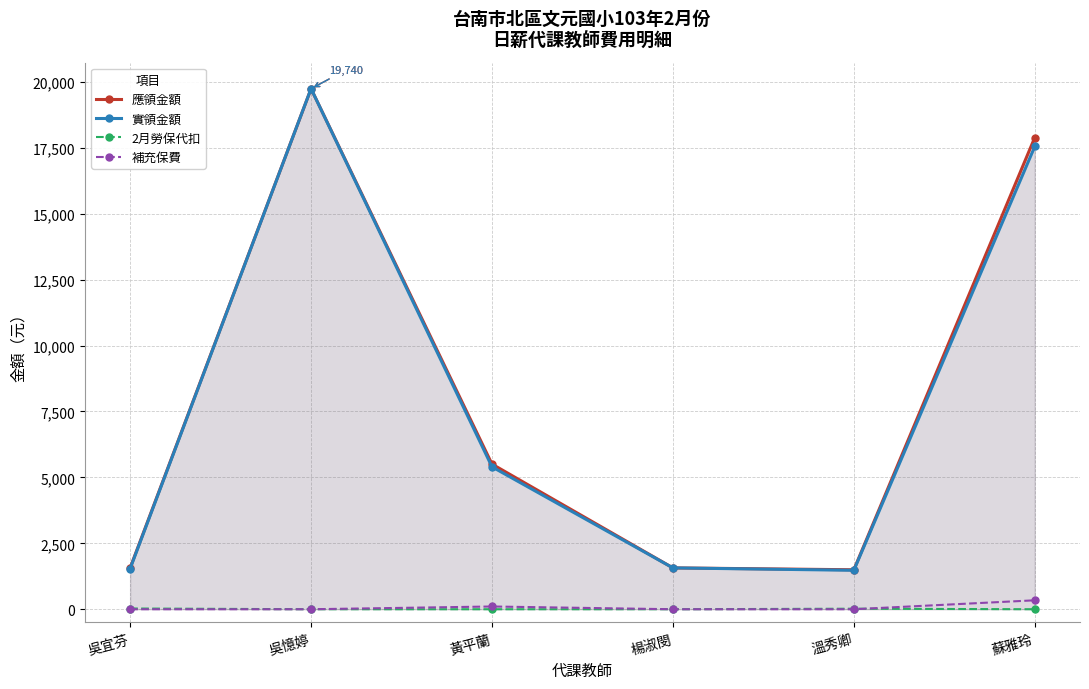

How many values in 2月勞保代扣 are above zero?

2